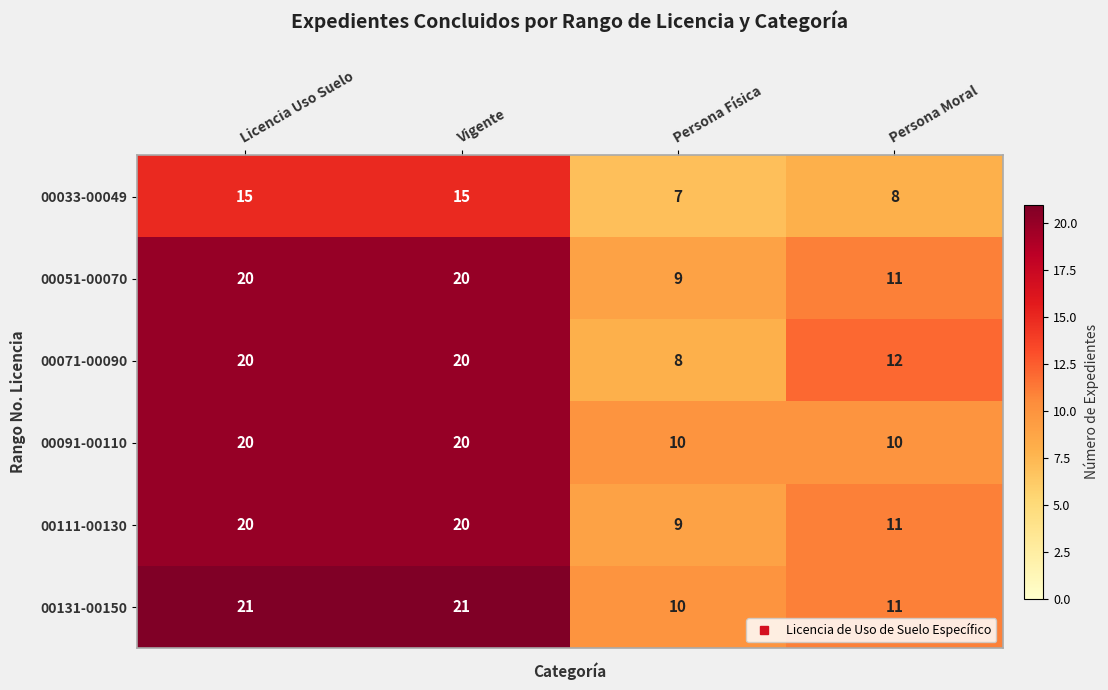

What is the greatest value displayed?

21